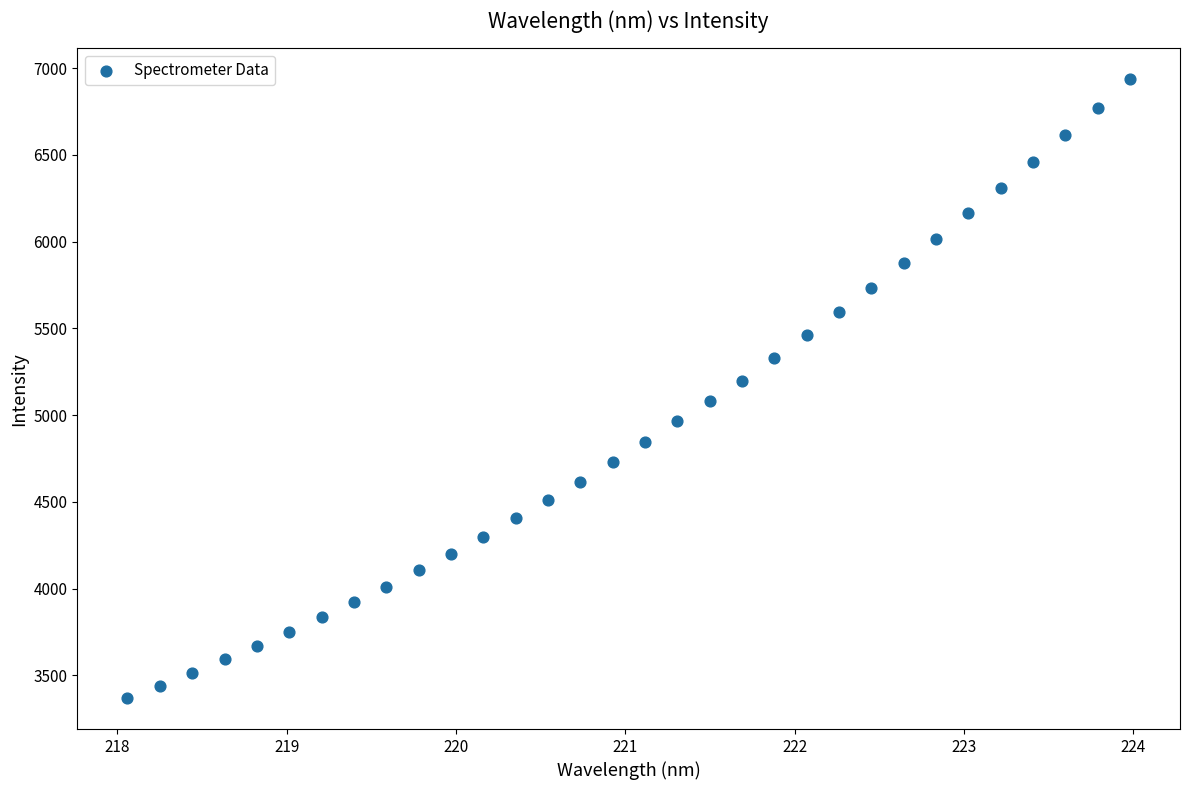

What is the range of X values (max minus min)?

5.9